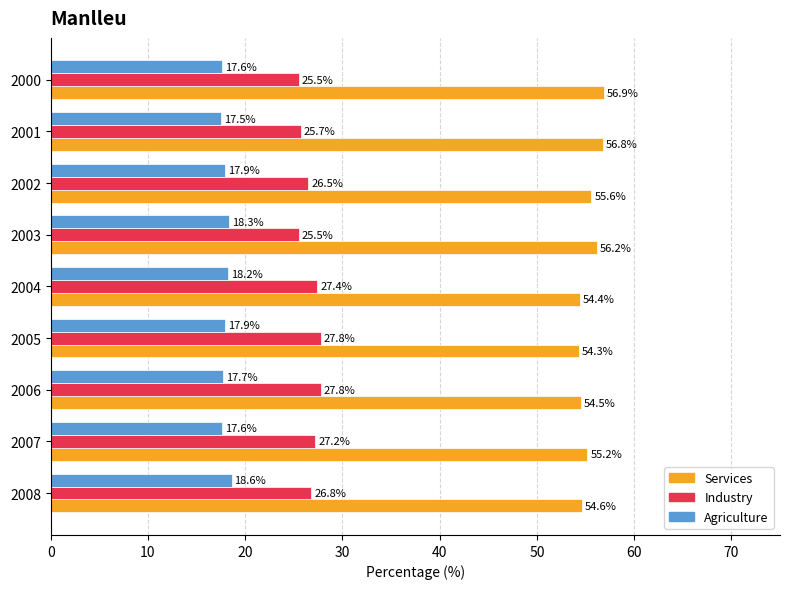

What is the spread (max minus min) of values at 2005?

36.4